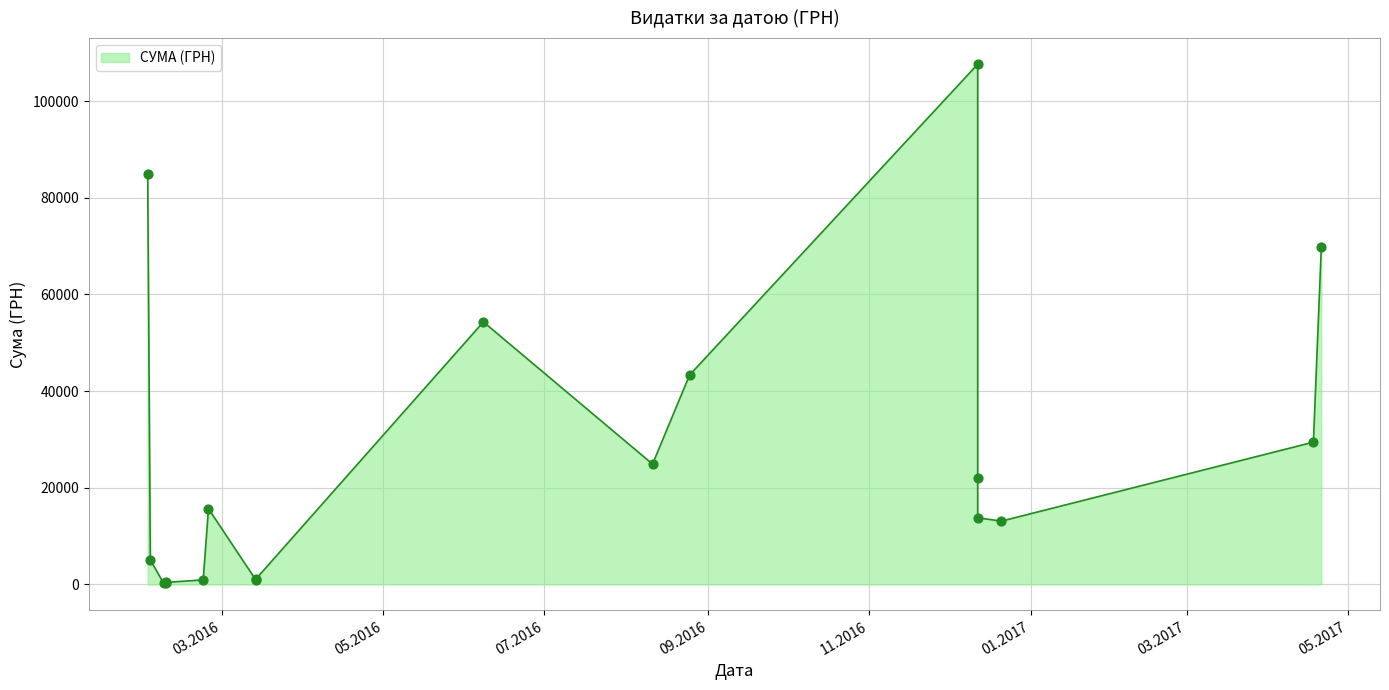

Approximately how many times larger is the value at 03.02.2016 compared to 09.02.2016?

16.9